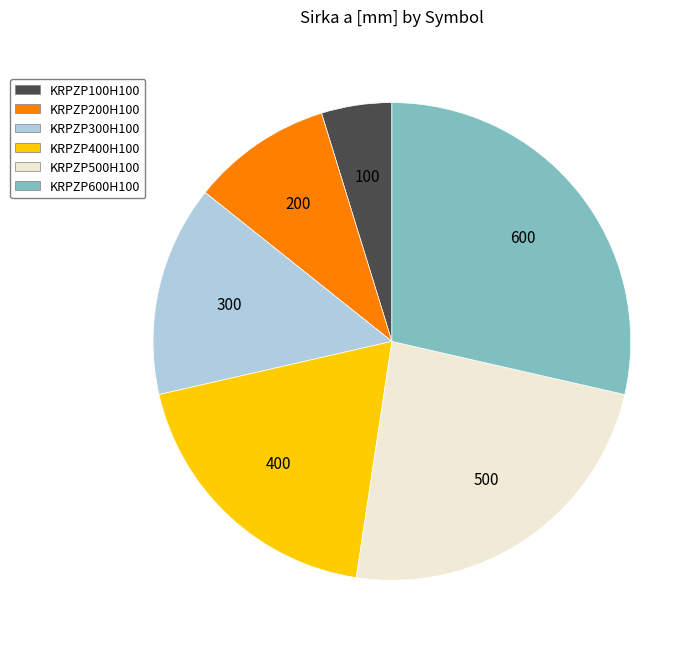

Approximately how many times larger is the value at KRPZP600H100 compared to KRPZP300H100?

2.0